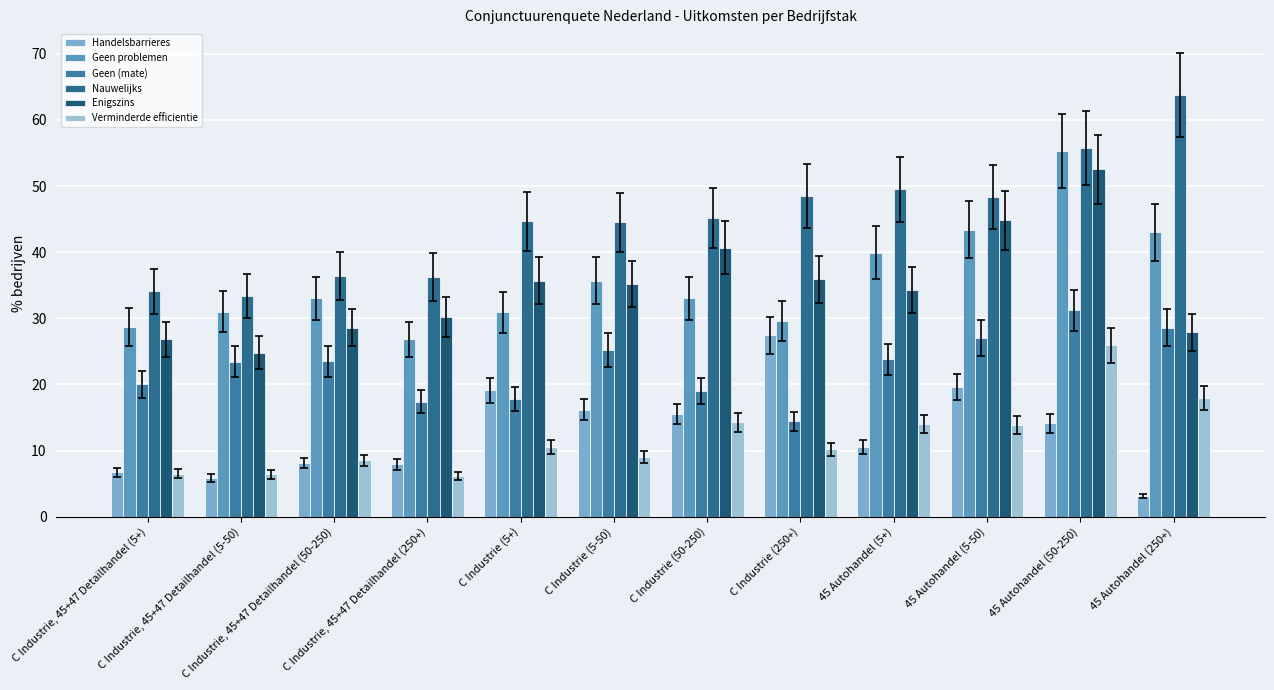

What is the total value across all series at 45 Autohandel (50-250)?

234.7